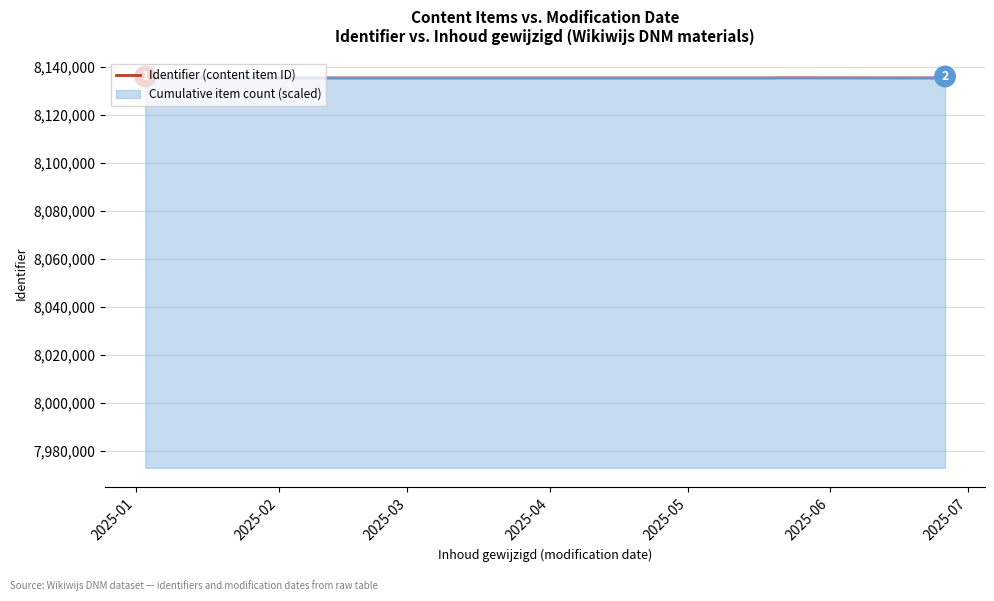

How many points are lower than both their immediate neighbors (excluding endpoints)?

2